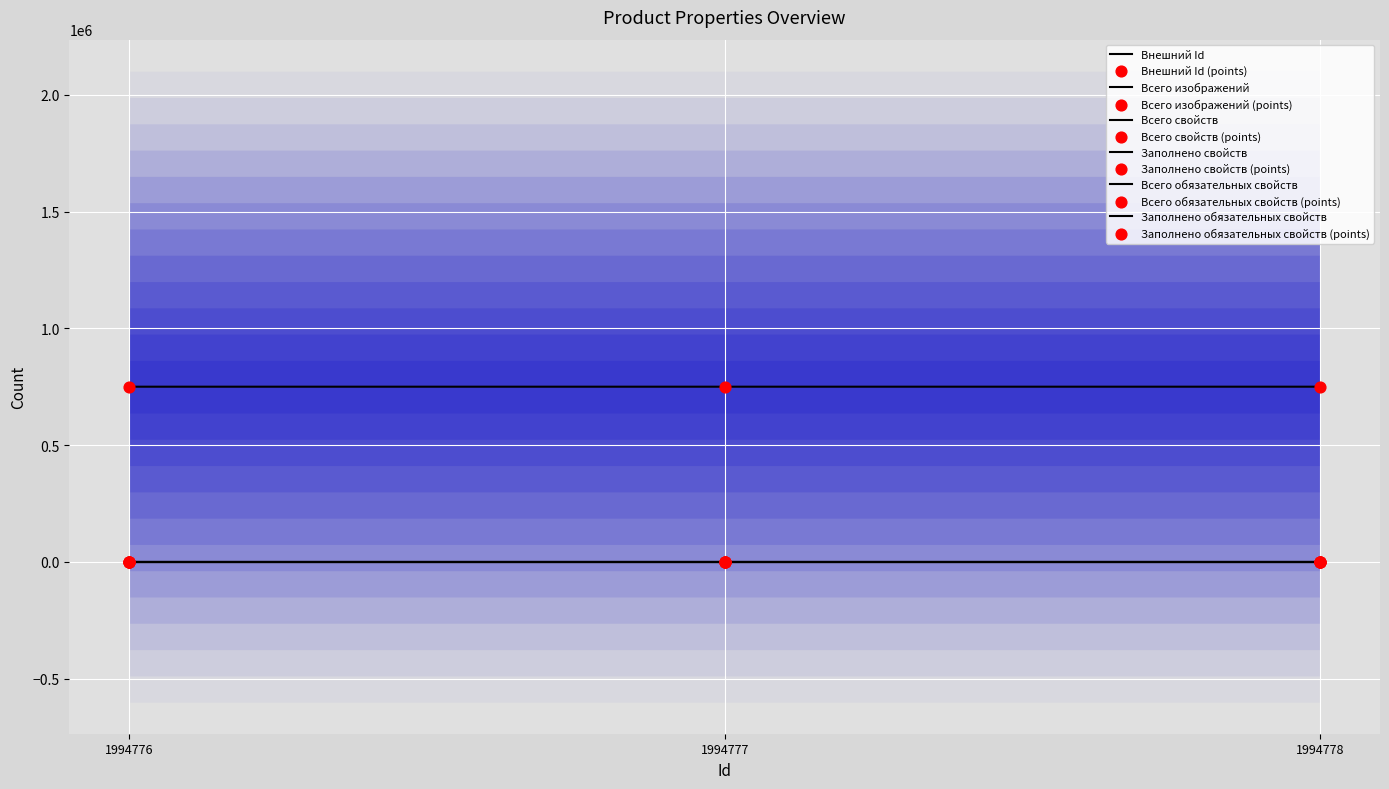

What is the total value across all series at 1994778?

750376